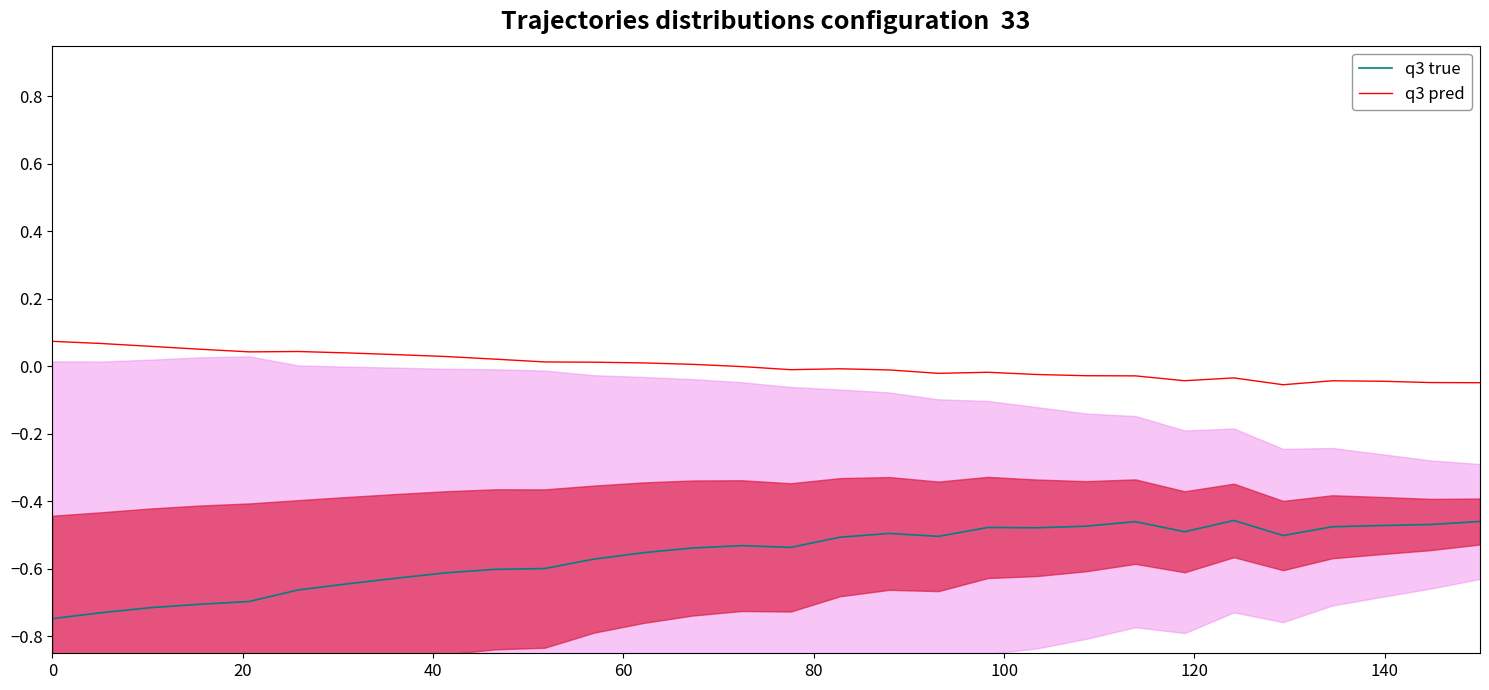

True or false: q3 true and q3 pred cross at least once.

False